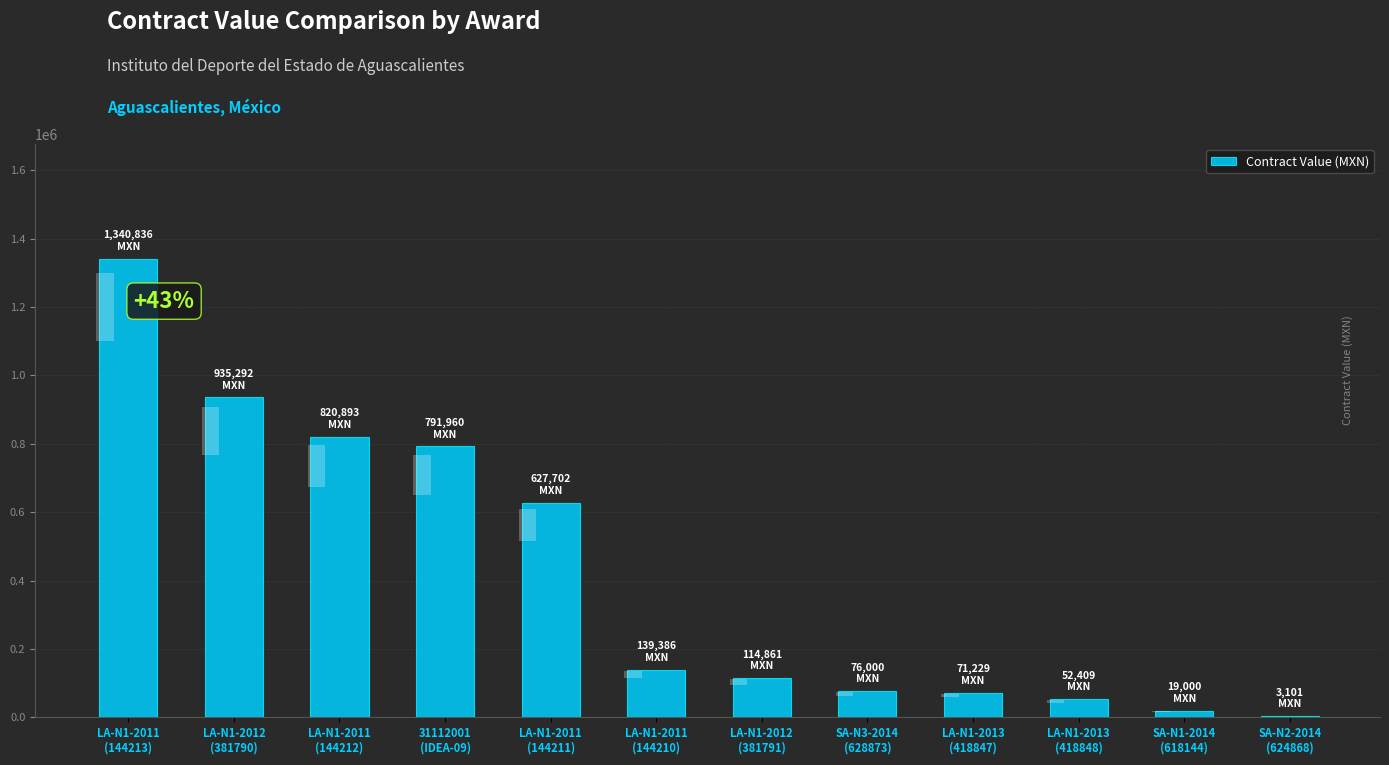

How many bars are there in total?

12